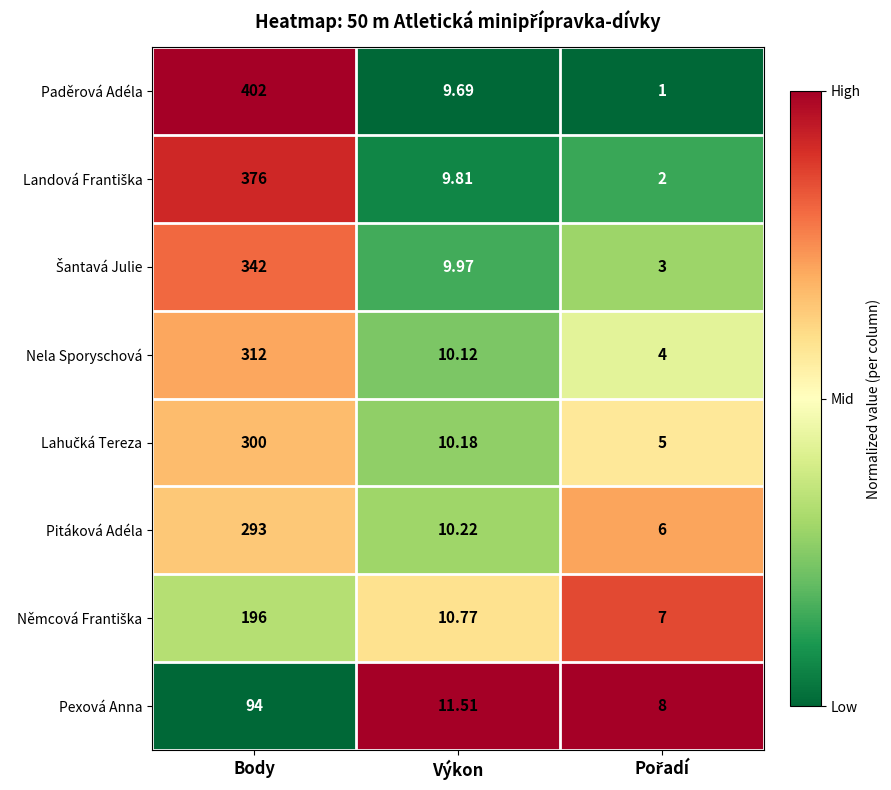

Which series changed the most between Body and Výkon?

Paděrová Adéla